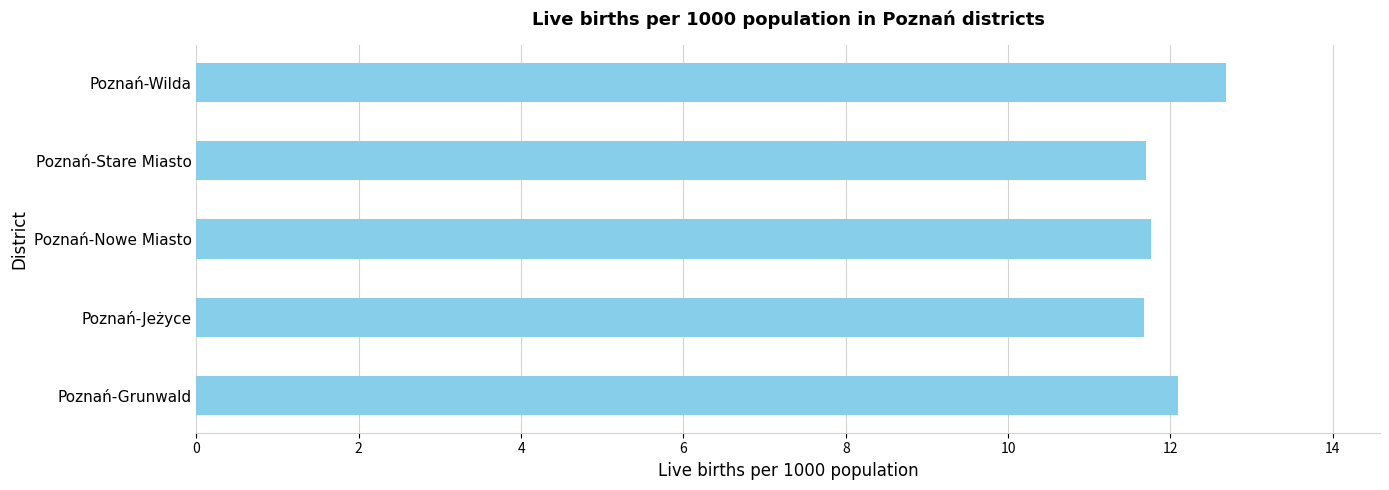

What is the sum of all values?

59.9